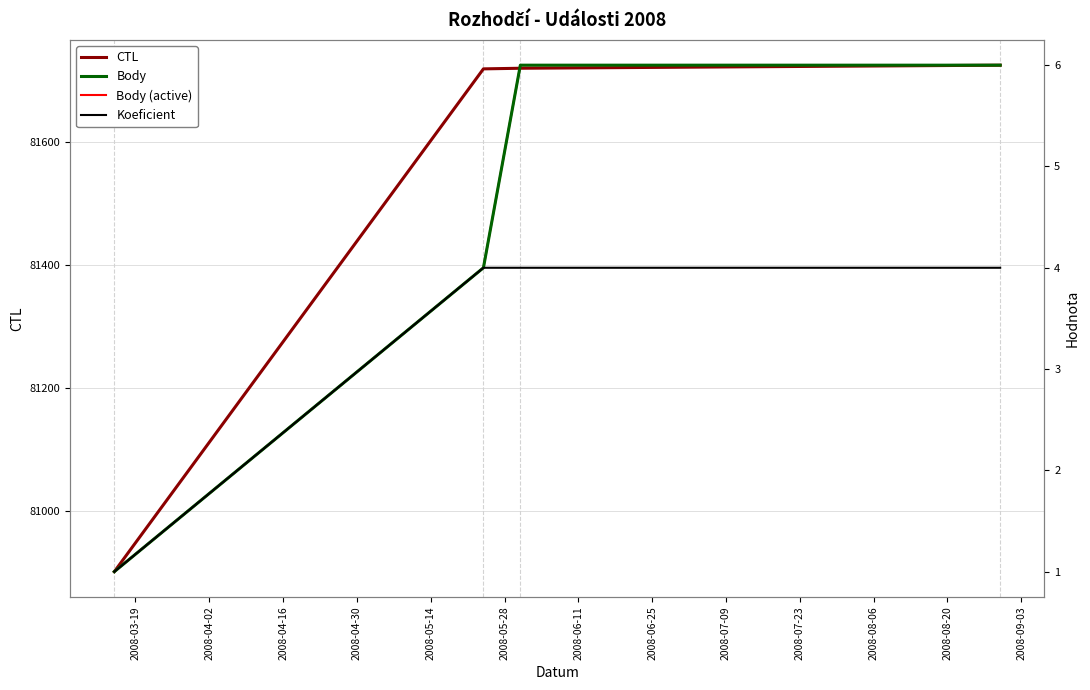

Which series has the largest total across all categories?

CTL